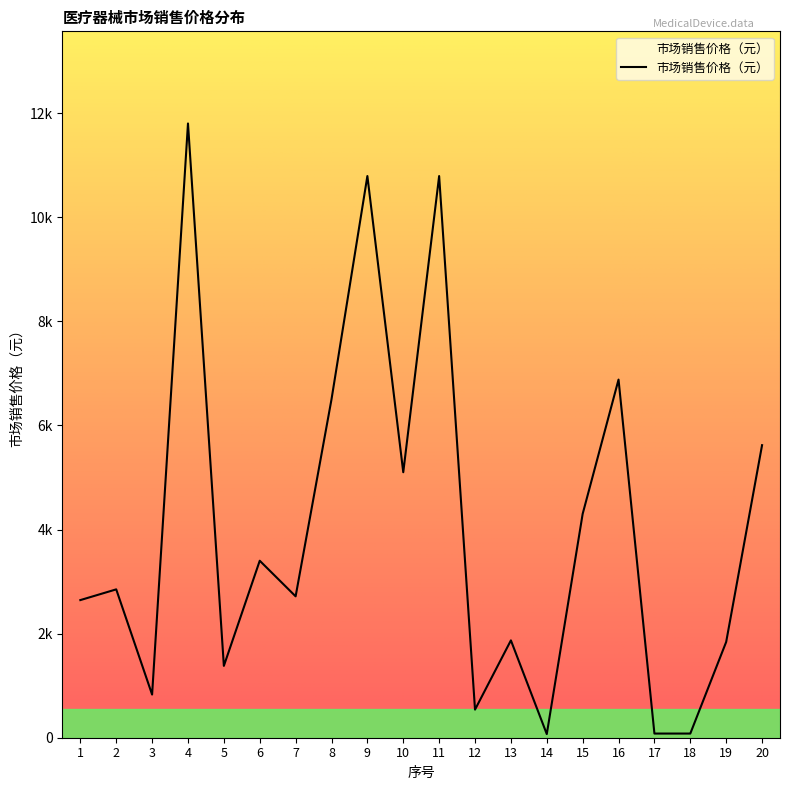

Reading left to right, what are all the values shown in this chart?

2644	2850	829	11800	1380	3400	2716	6500	10790	5100	10790	540	1870	70	4300	6880	80	80	1840	5620